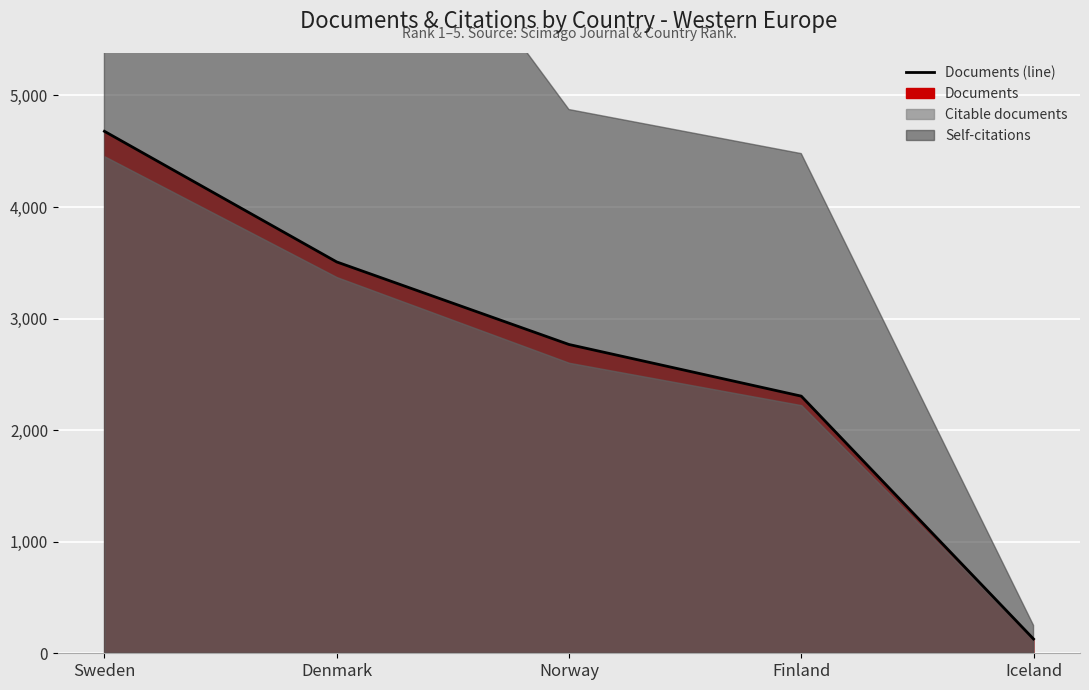

What is the difference between the values at Denmark and Sweden?

1171